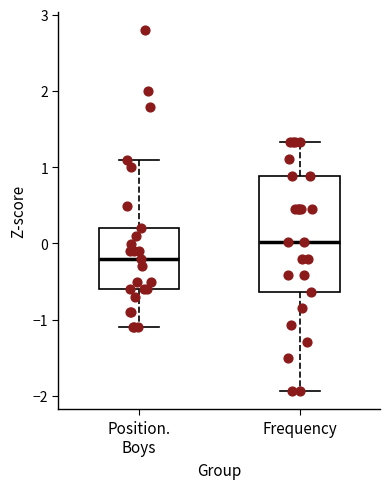

Reading left to right, read every box against the y-axis: the position of its median line, the range the box covers, and the ends of its whiskers. The values are not printed on the chart, so give them approximately, as read against the axis.

Position. Boys: median -0.2, box -0.6 to 0.2, whiskers -1.1 to 1.1
Frequency: median 0.0, box -0.6 to 0.9, whiskers -1.9 to 1.3